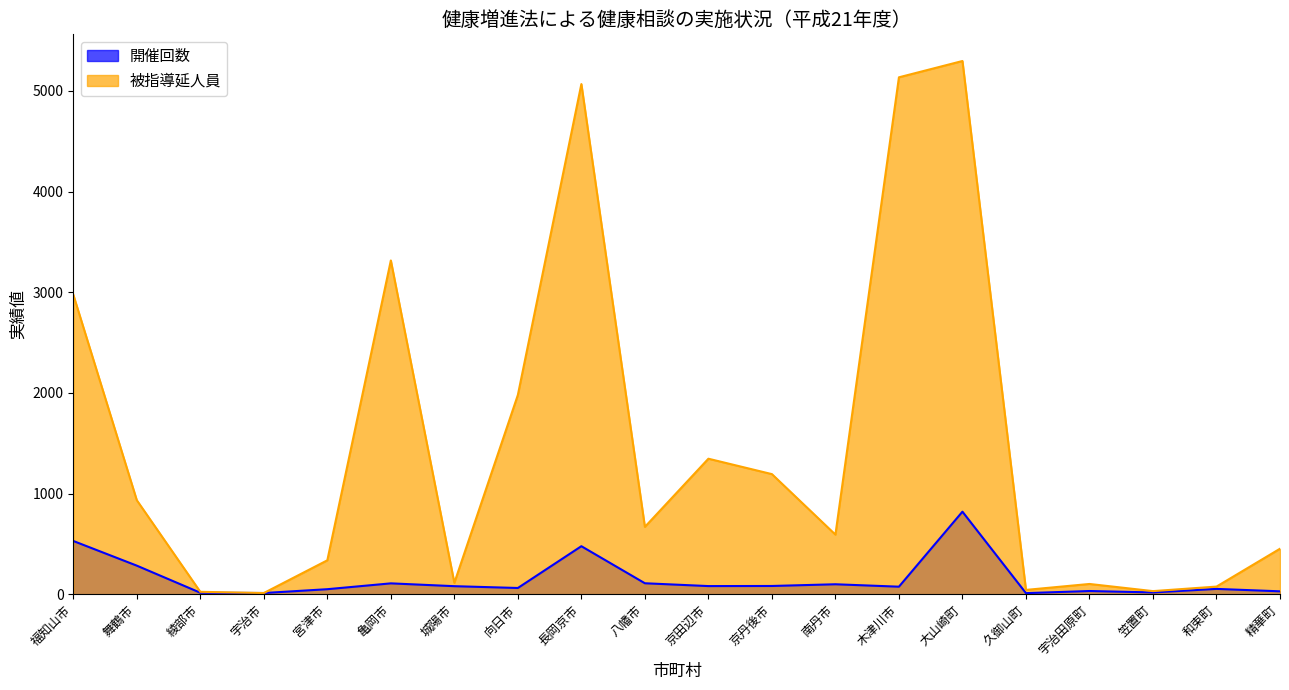

What is the greatest value displayed?

5297